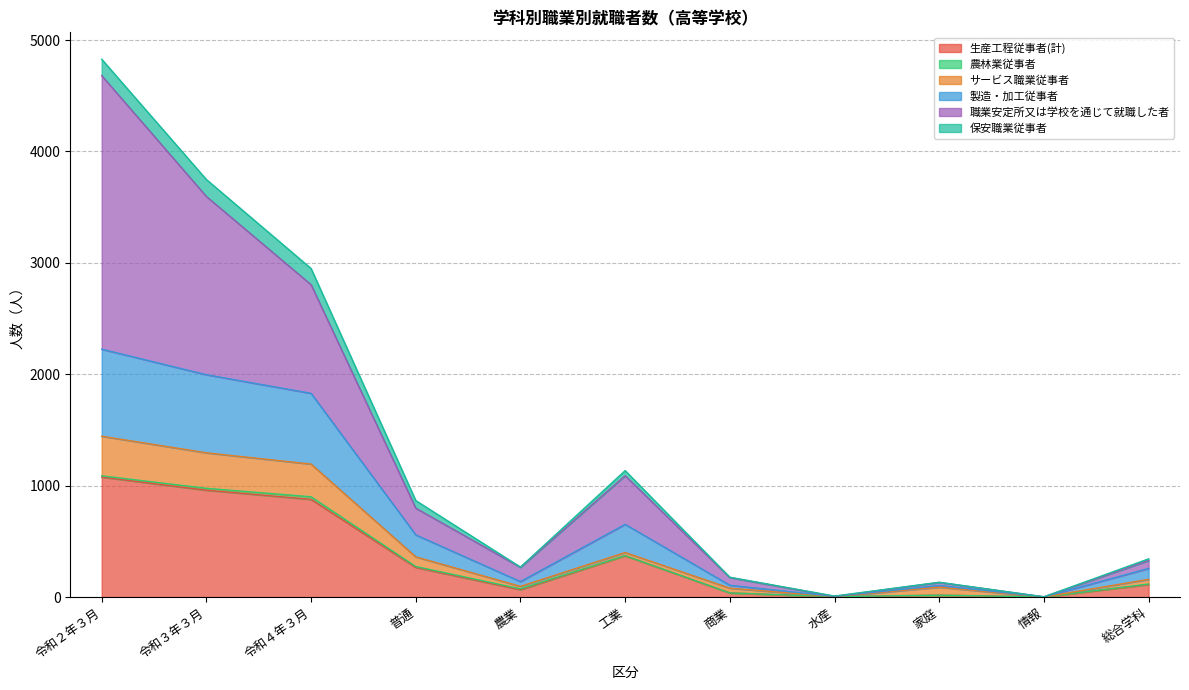

True or false: 職業安定所又は学校を通じて就職した者 and 保安職業従事者 cross at least once.

False